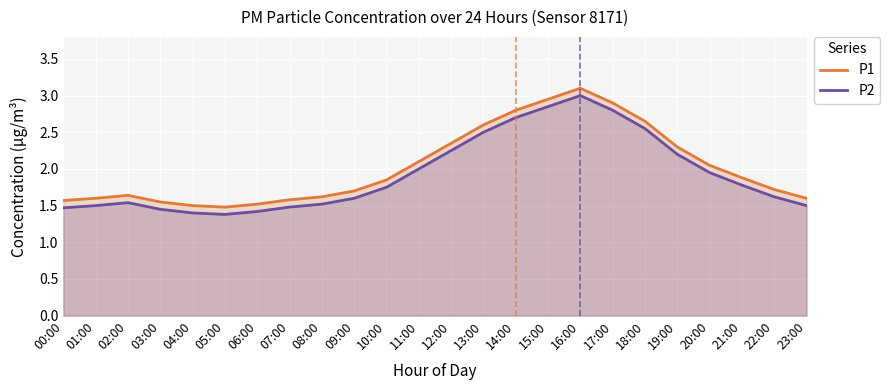

What are all the series names shown in the legend?

P1, P2